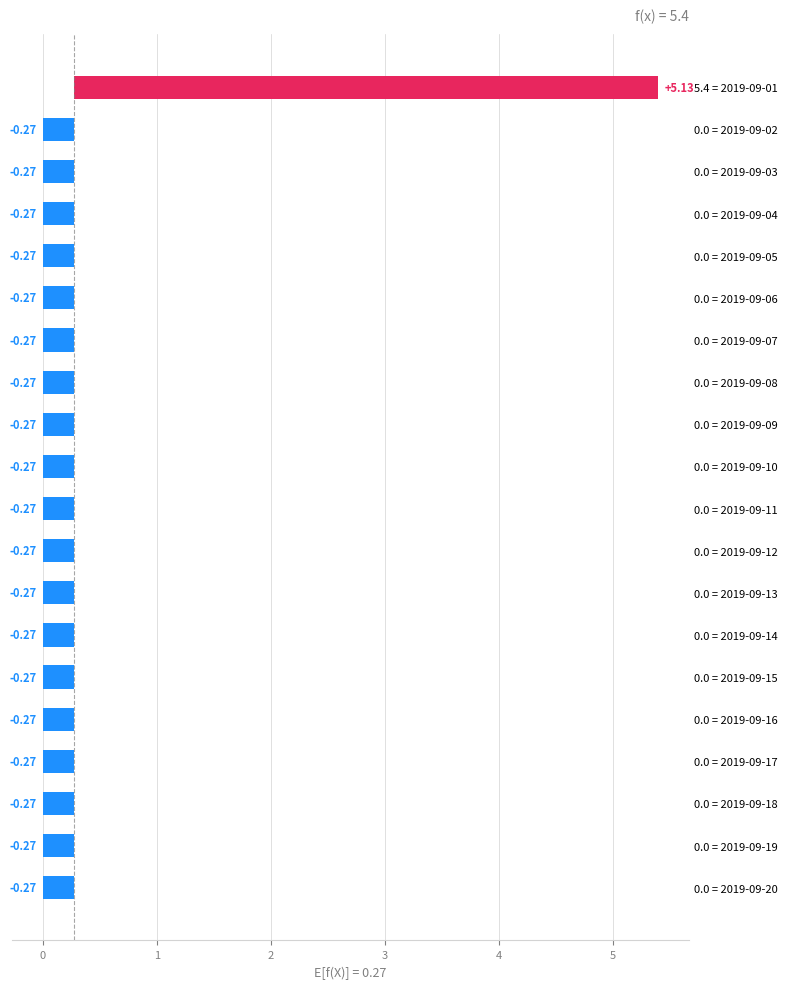

Which has a higher value, 0.0 = 2019-09-06 or 0.0 = 2019-09-16?

0.0 = 2019-09-06